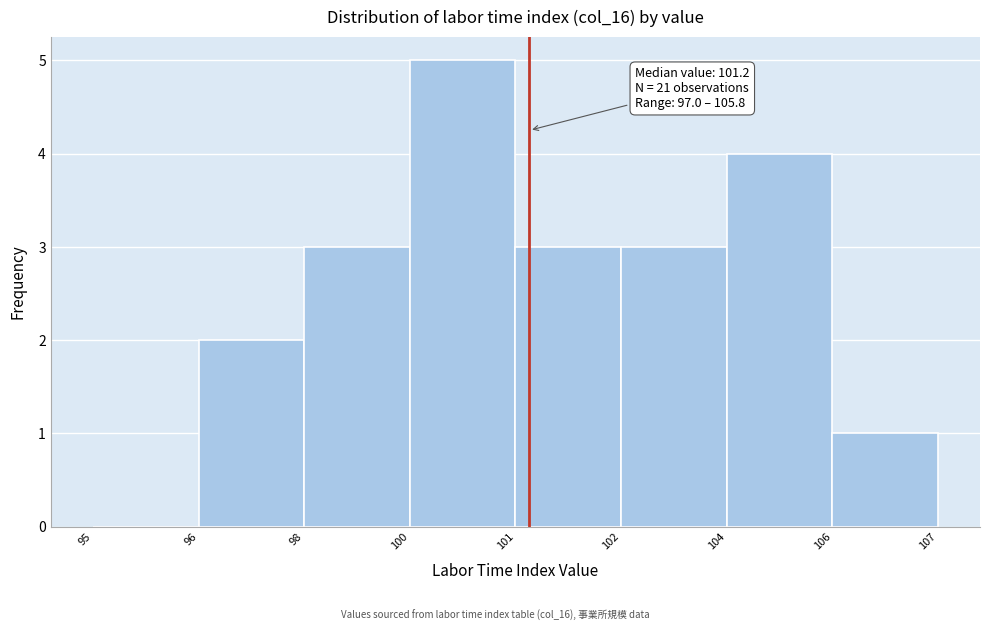

Reading left to right, extract all data points from this chart.

95=0	96=2	98=3	100=5	101=3	102=3	104=4	106=1